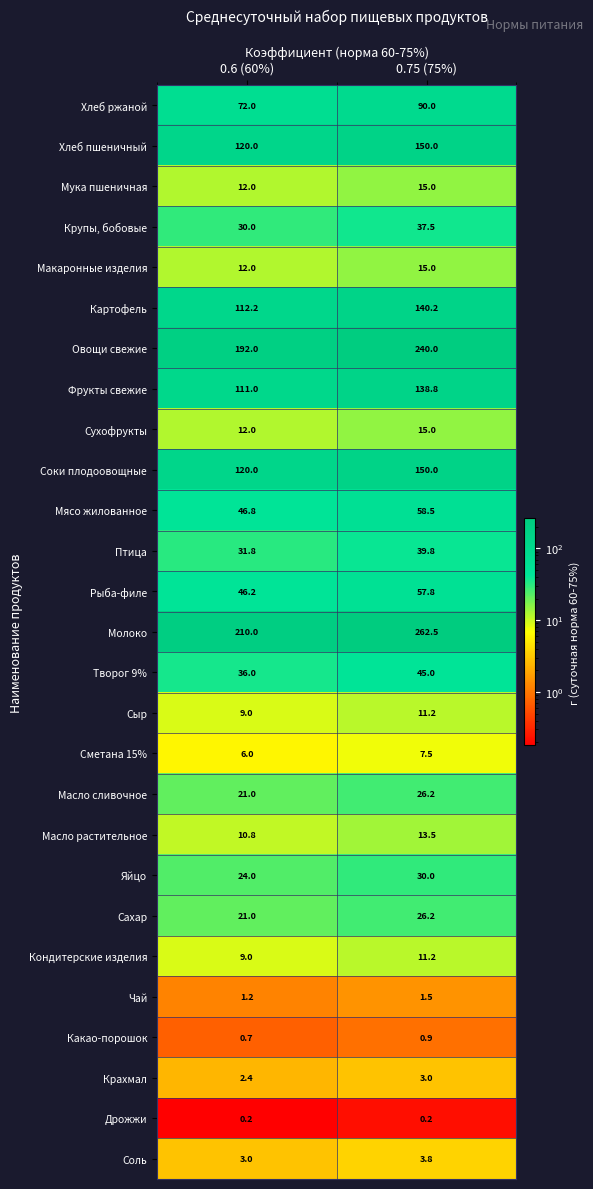

Count the number of data series in this chart.

27